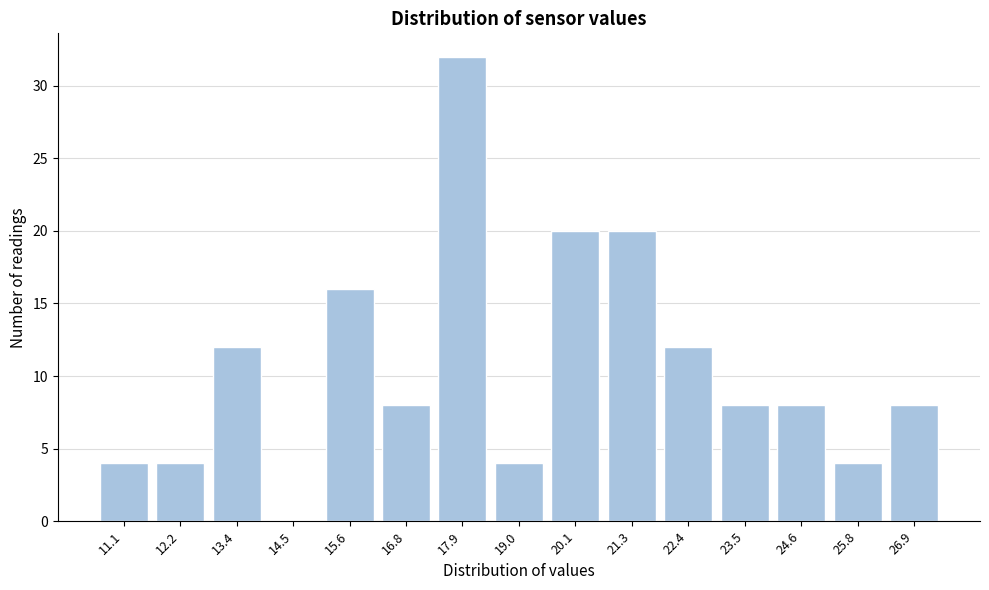

Reading left to right, list all the values displayed in this chart.

11.1=4	12.2=4	13.4=12	14.5=0	15.6=16	16.8=8	17.9=32	19.0=4	20.1=20	21.3=20	22.4=12	23.5=8	24.6=8	25.8=4	26.9=8